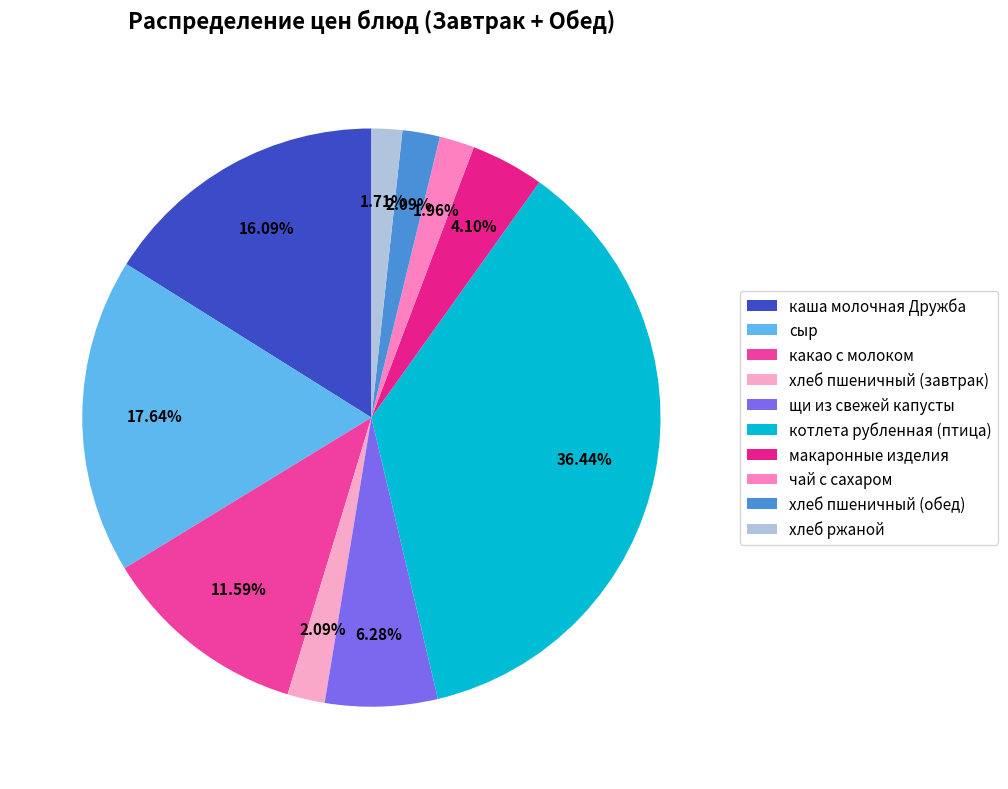

What percentage is the щи из свежей капусты slice, to the nearest percent?

6%